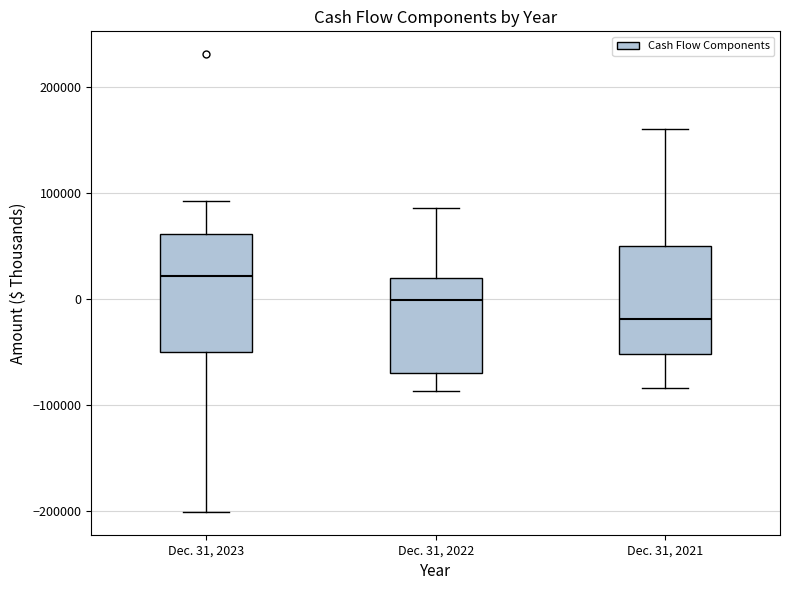

Reading left to right, transcribe this box plot: for each box, give where its median line is, the range the box spans, and where its two whiskers end, as read against the y-axis. The values are not printed on the chart, so give them approximately, as read against the axis.

Dec. 31, 2023: median 20000, box -50000 to 60000, whiskers -200000 to 90000
Dec. 31, 2022: median 0, box -70000 to 20000, whiskers -90000 to 90000
Dec. 31, 2021: median -20000, box -50000 to 50000, whiskers -80000 to 160000